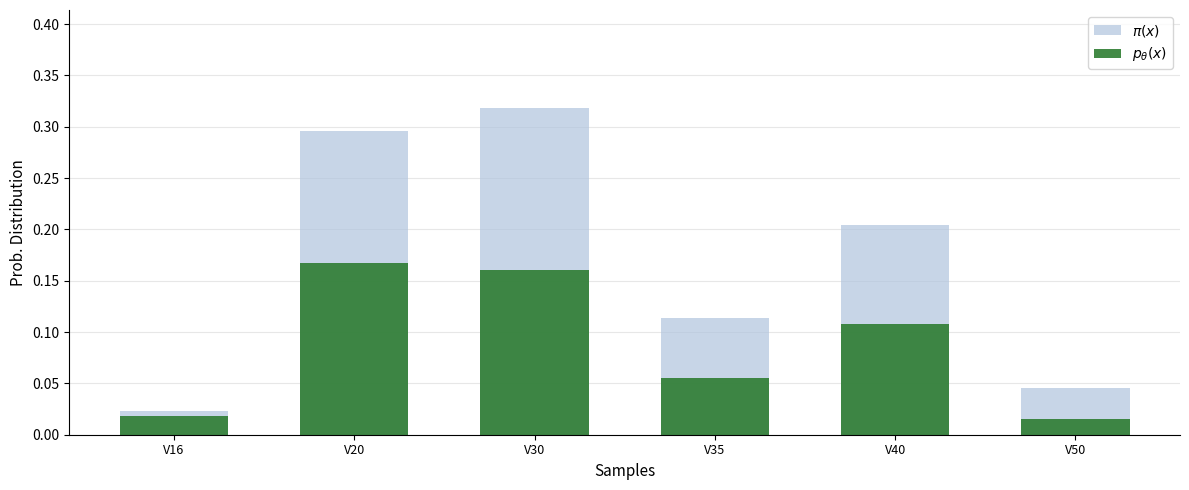

Rank the series at V30 from highest to lowest value.

$\pi(x)$, $p_\theta(x)$